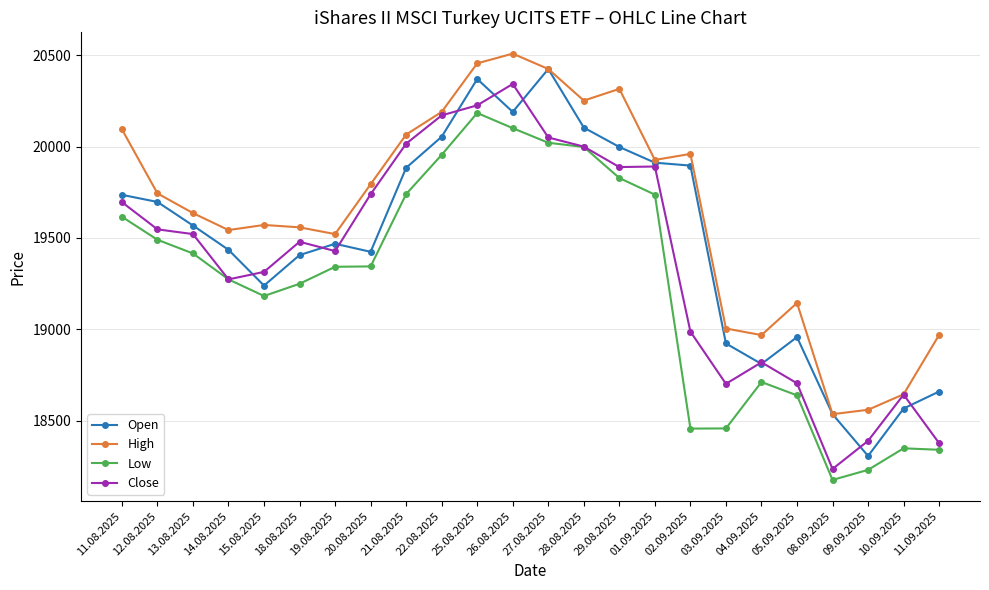

How many values in the Close series are below 19521?

12